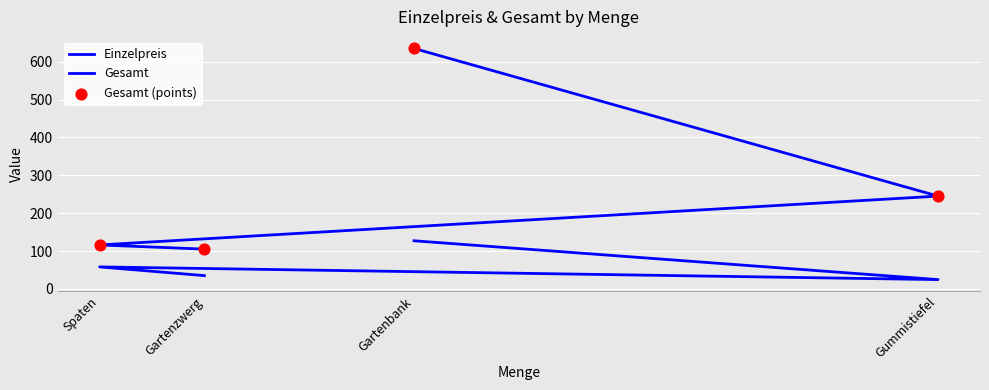

What are all the series names shown in the legend?

Einzelpreis, Gesamt, Gesamt (points)